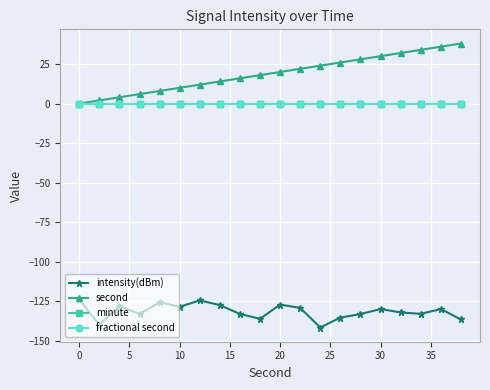

Does the chart have visible grid lines?

Yes